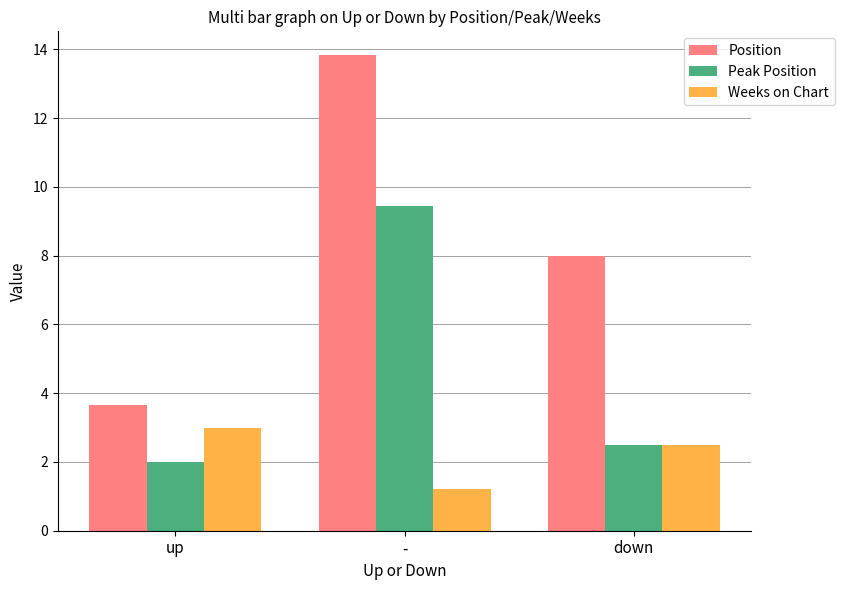

Is it true that Weeks on Chart equals 0.4 at -?

False